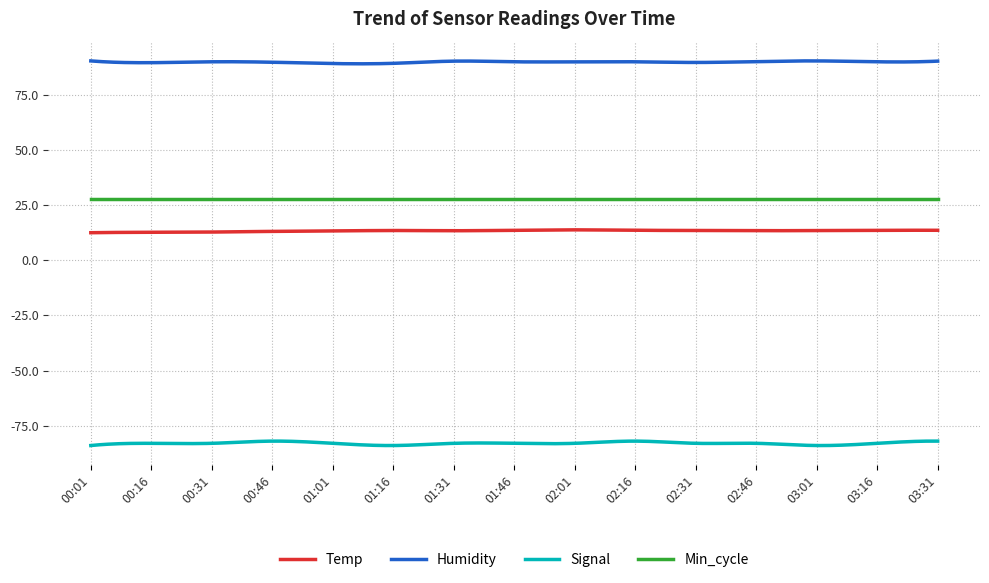

What is the difference between the second highest and minimum values in the Temp series?

1.3